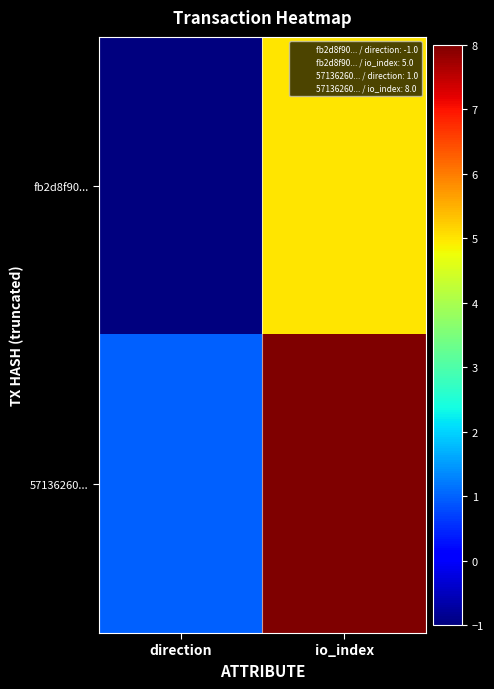

Which series has the largest total across all categories?

57136260...